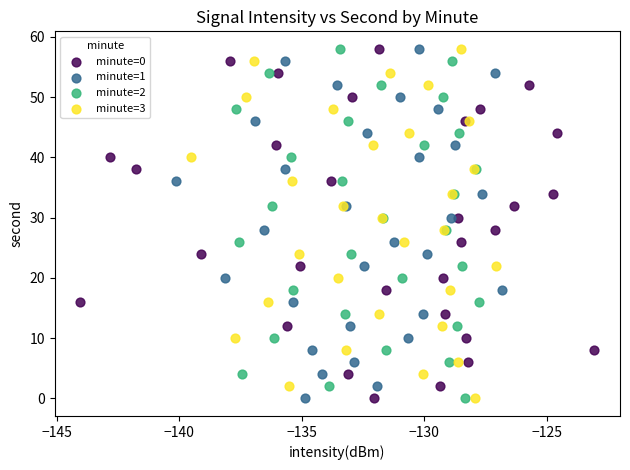

What are all the series names shown in the legend?

minute=0, minute=1, minute=2, minute=3